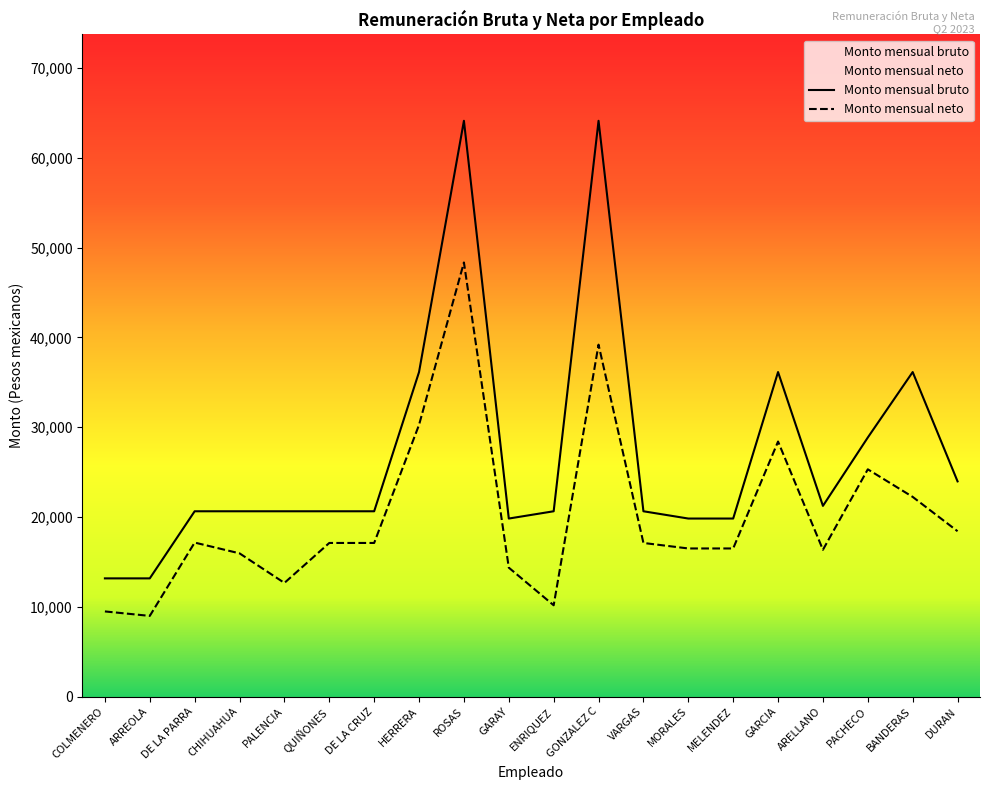

At which category is the sum across all series the highest?

ROSAS